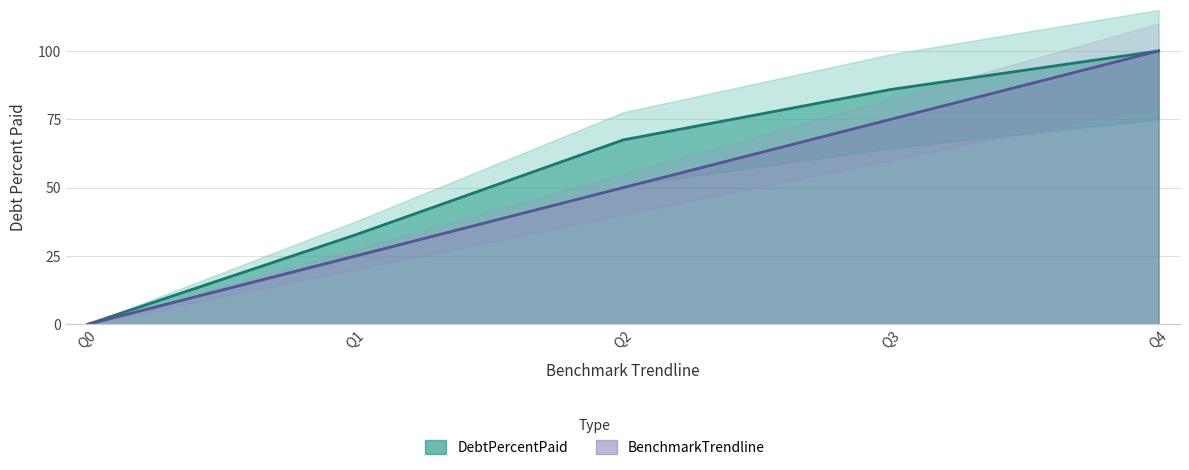

What is the difference between the second highest and second lowest values in the DebtPercentPaid series?

53.2